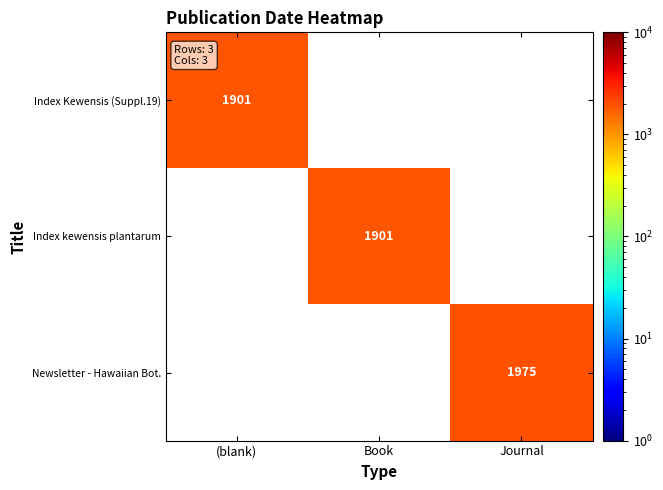

The Newsletter - Hawaiian Bot. series shows 2663 at Journal. True or false?

False